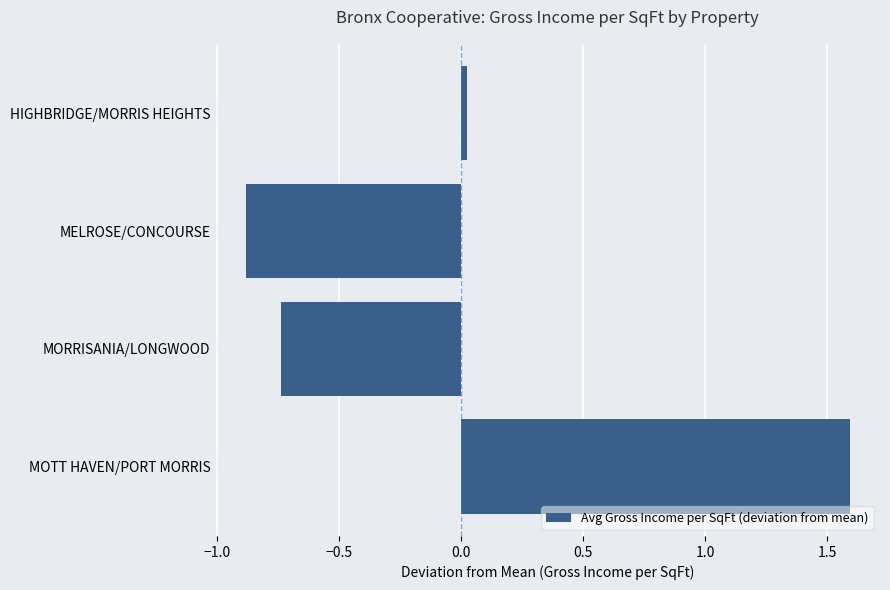

What is the sum of the values at MELROSE/CONCOURSE and MORRISANIA/LONGWOOD?

-1.6